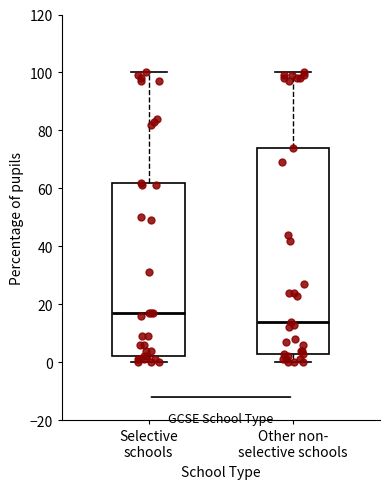

Reading left to right, transcribe this box plot: for each box, give where its median line is, the range the box spans, and where its two whiskers end, as read against the y-axis. The values are not printed on the chart, so give them approximately, as read against the axis.

Selective schools: median 18, box 2 to 62, whiskers 0 to 100
Other non- selective schools: median 14, box 4 to 74, whiskers 0 to 100